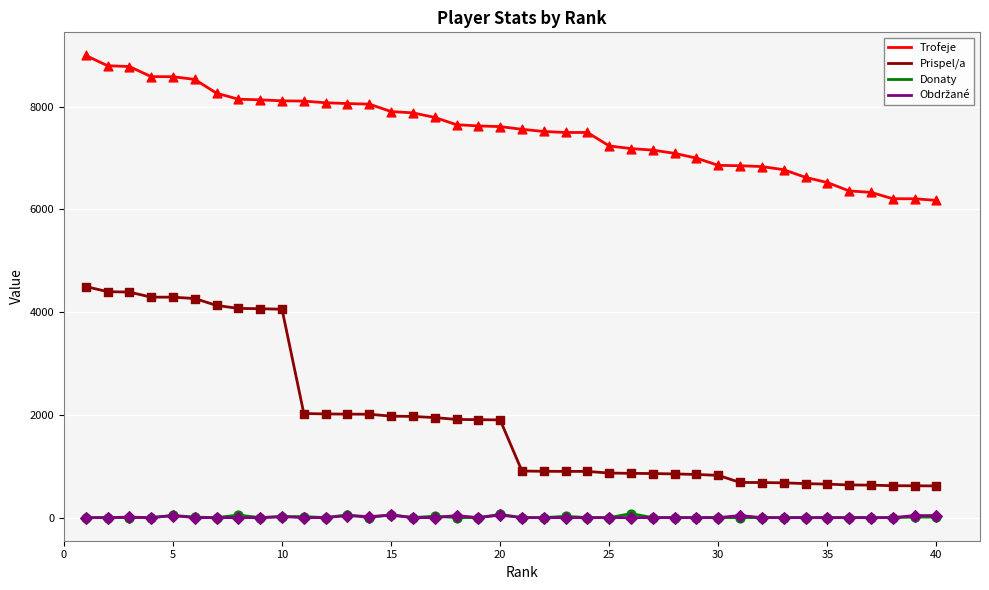

Which series has the largest total across all categories?

Trofeje